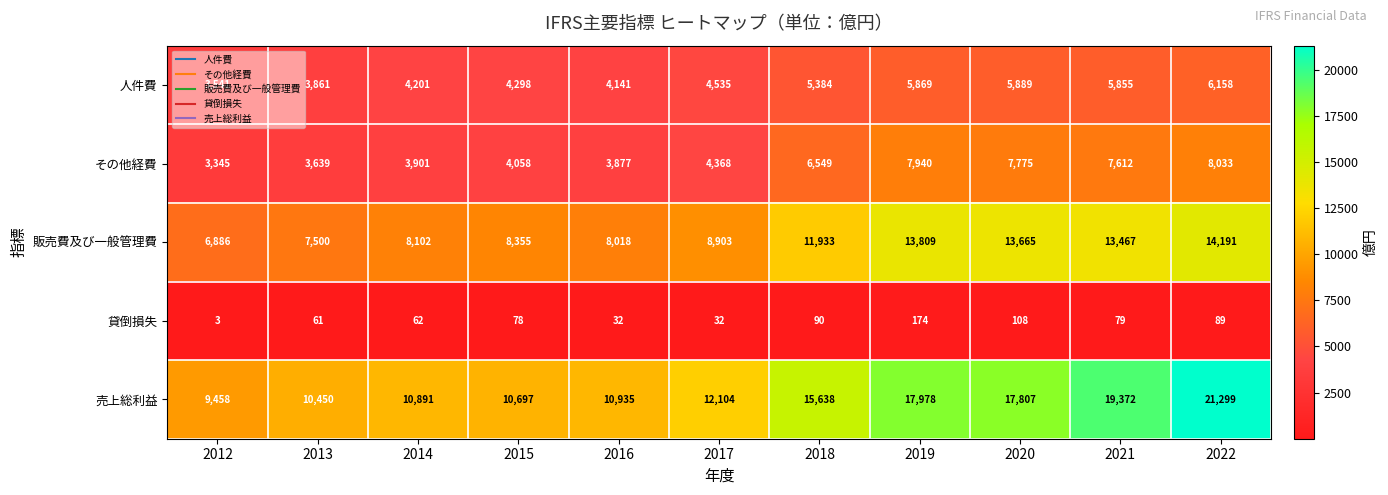

At which category is the sum across all series the highest?

2022